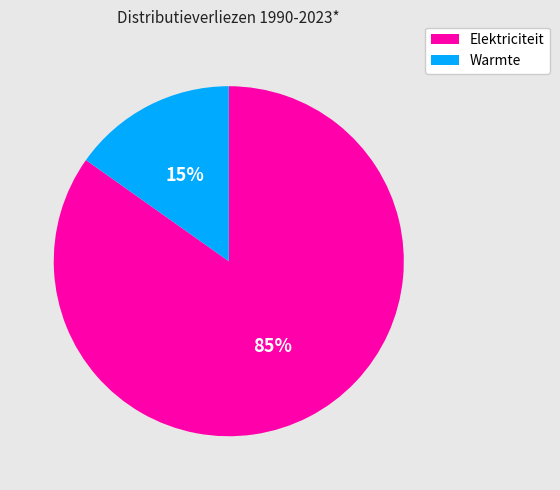

Do Elektriciteit and Warmte together represent more than half of the pie?

Yes